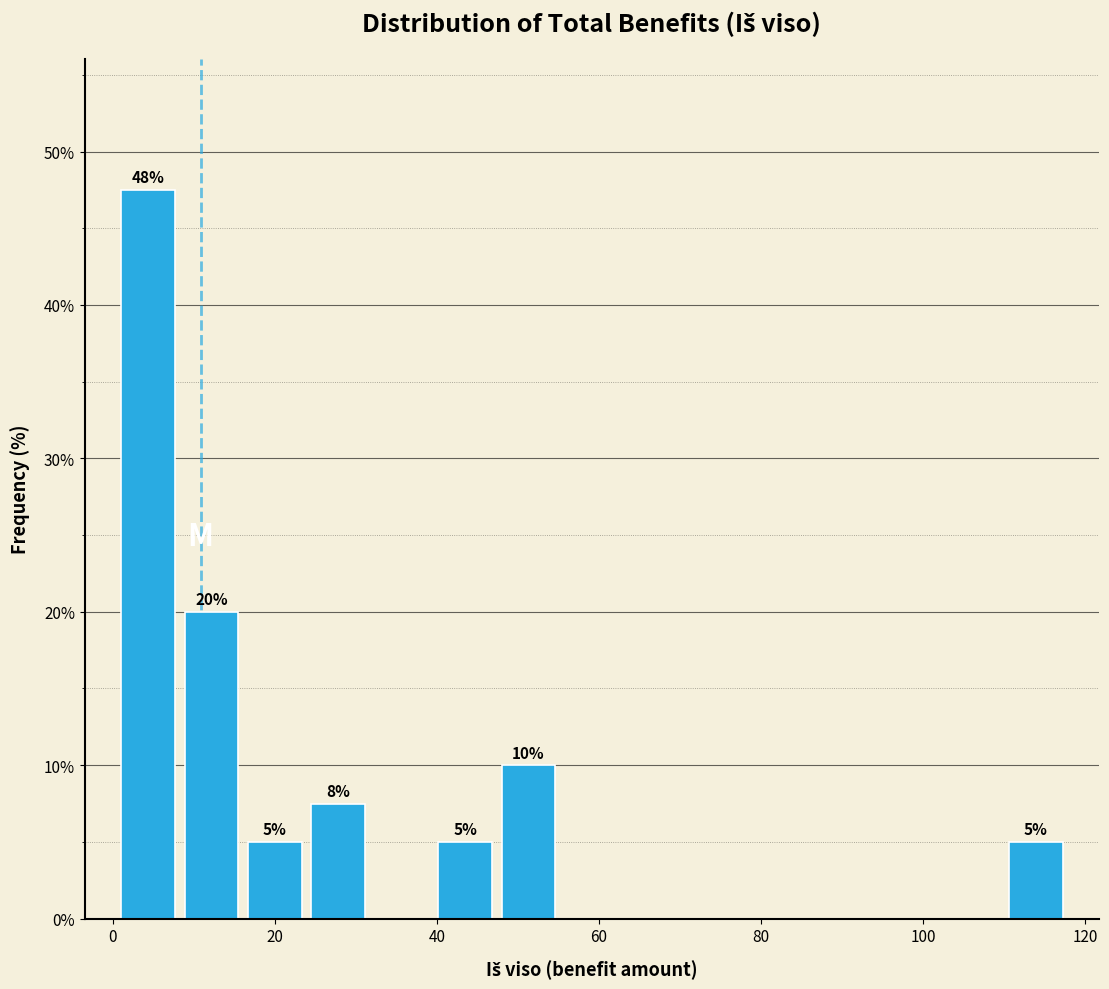

Read against the x-axis, roughly where is the centre of the tallest bar?

4